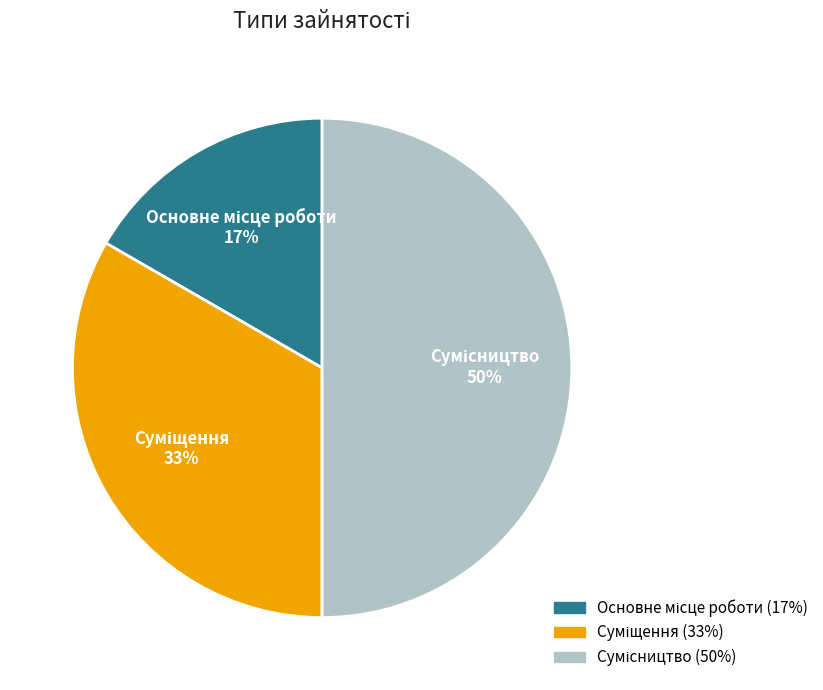

To the nearest percent, what is the difference between the largest and smallest slice percentages?

33%